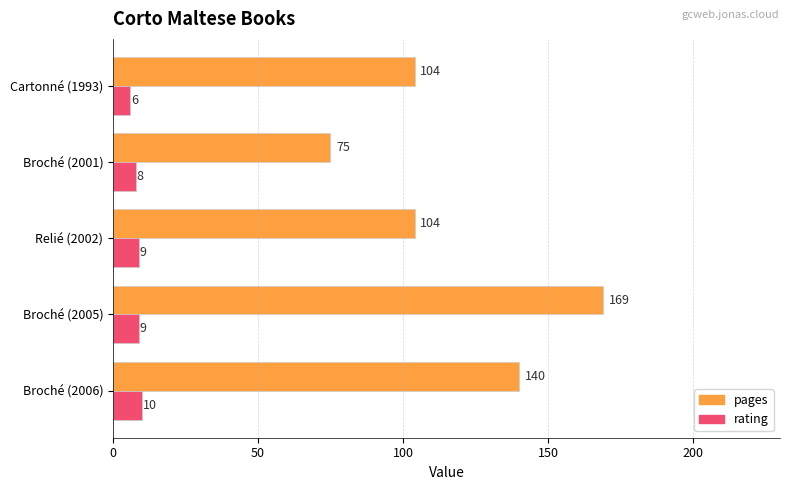

At which label is rating closest to 8?

Broché (2001)